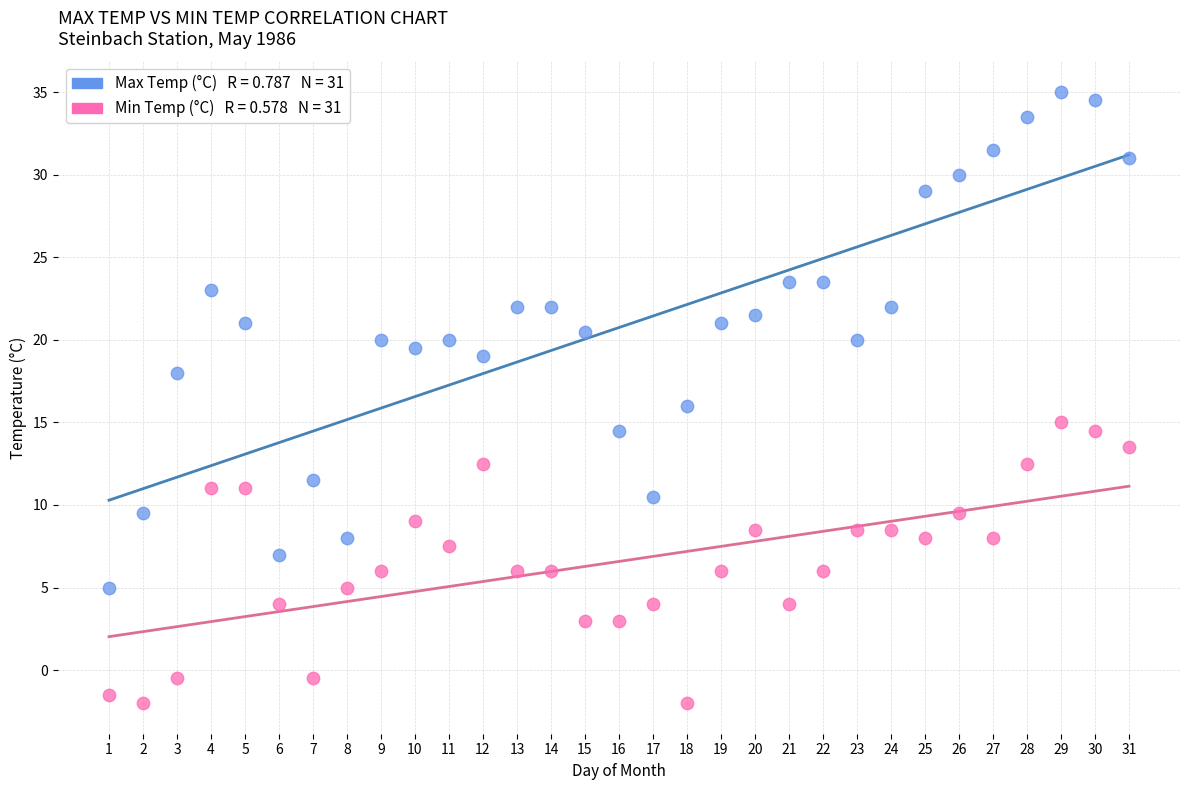

Across all data points, what is the range of X values (max minus min)?

30.0